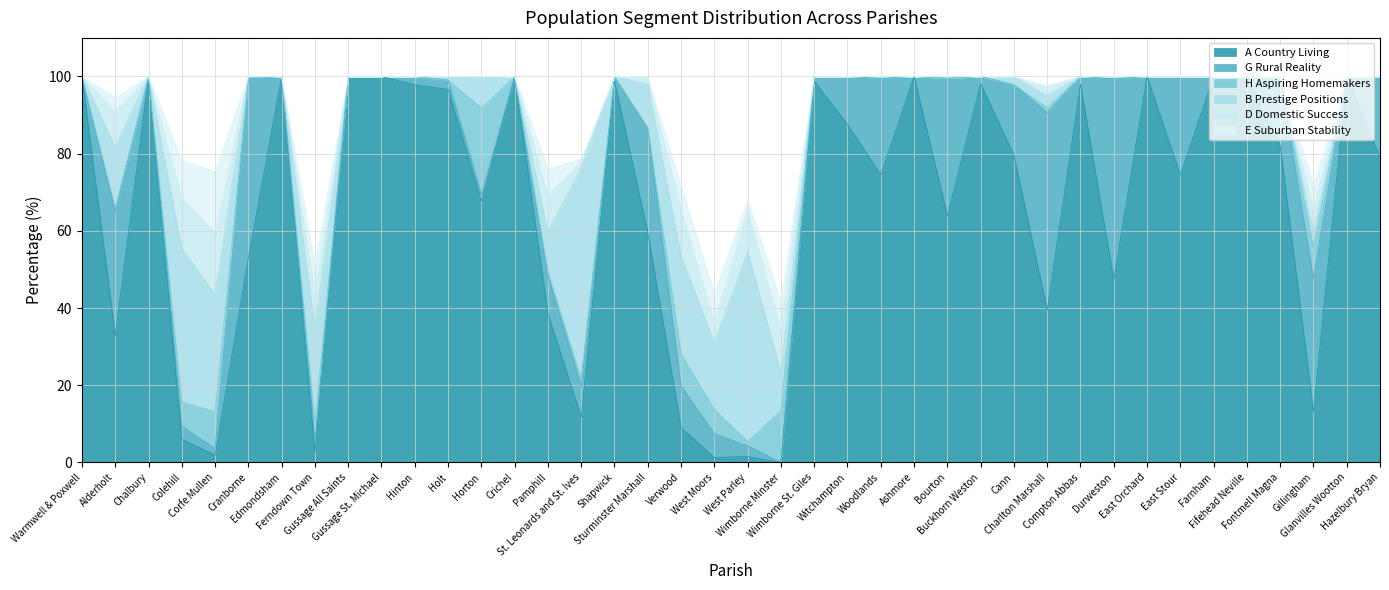

The G Rural Reality series shows 2.0 at Compton Abbas. True or false?

True